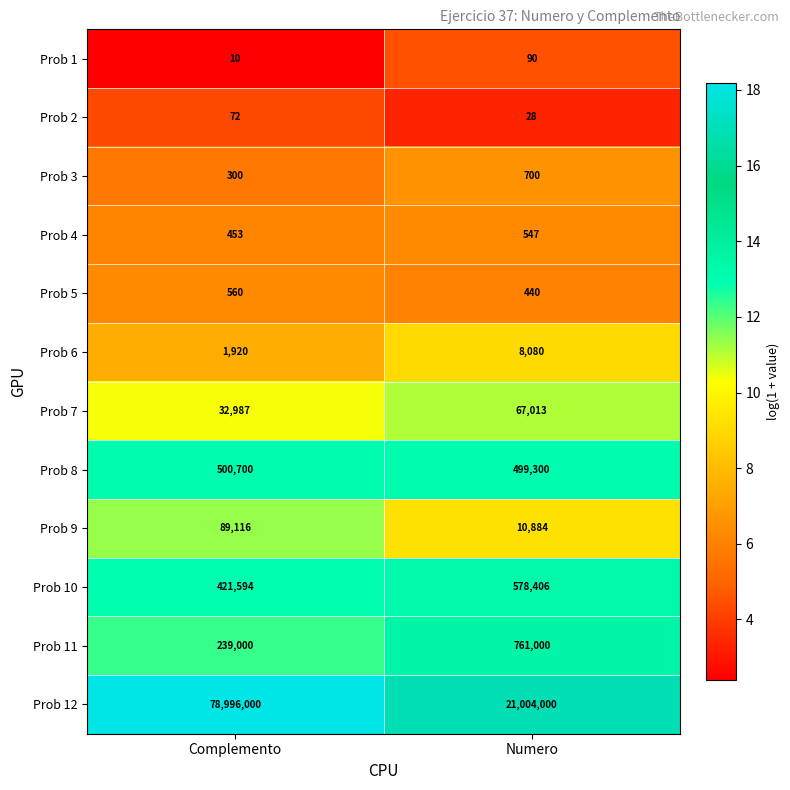

Which series has the largest range (max minus min)?

Prob 12